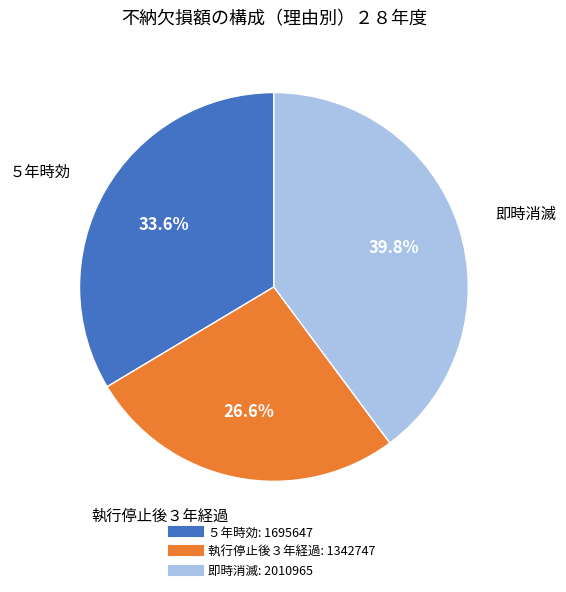

Count the number of slices in the pie.

3